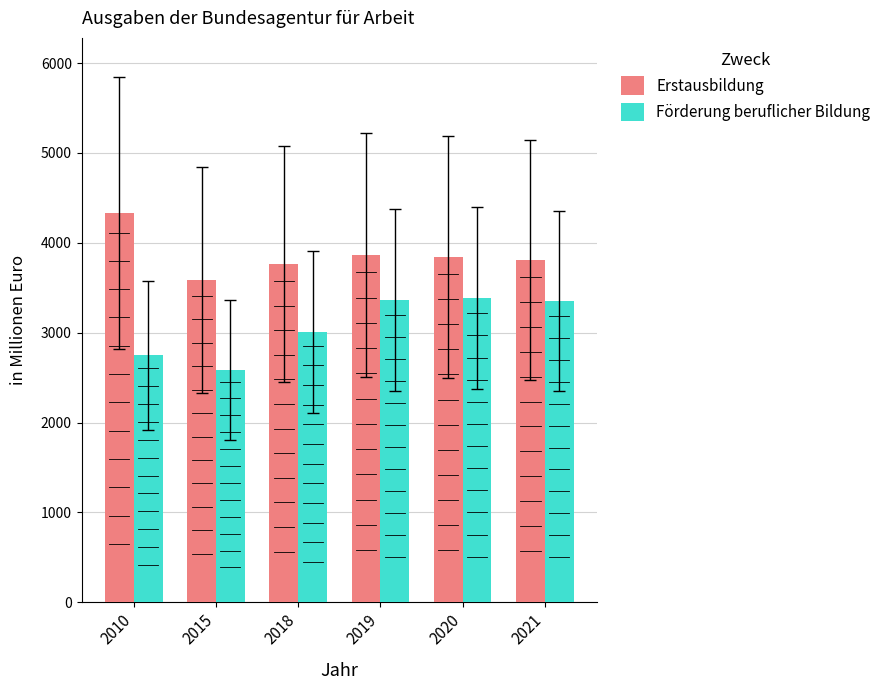

At which label does Erstausbildung reach its minimum?

2015